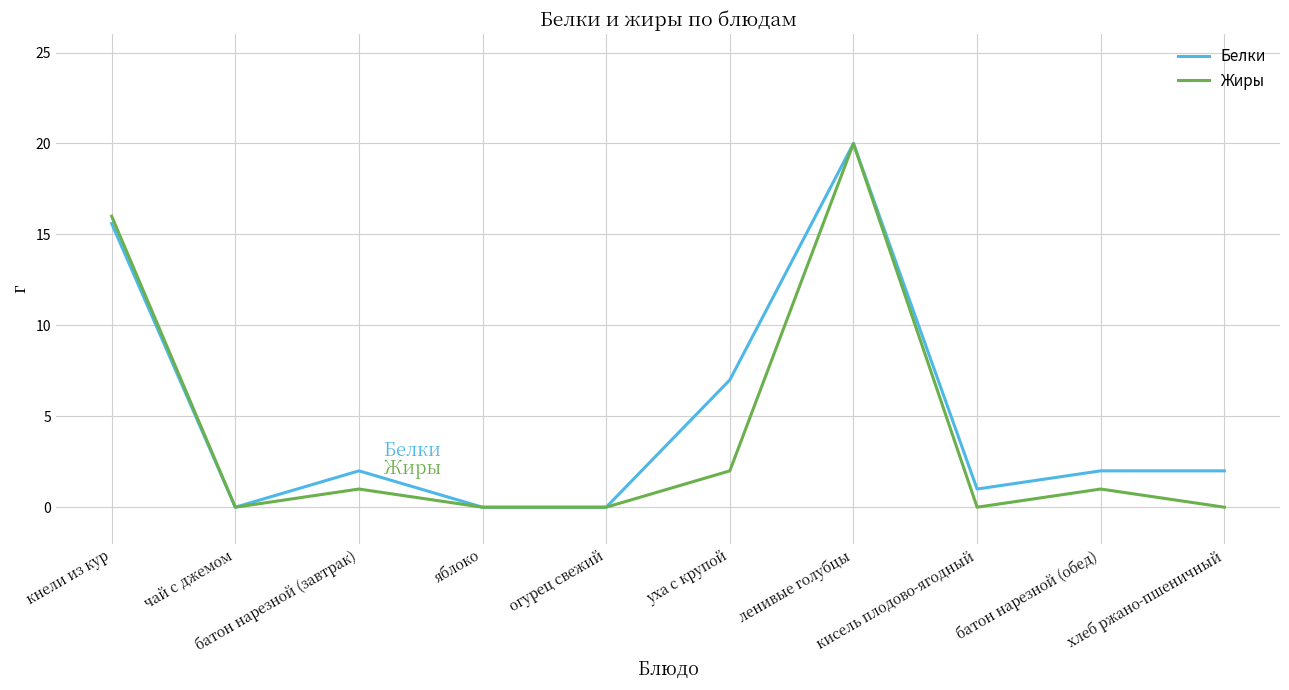

What is the difference between the maximum and minimum values in the Белки series?

20.0